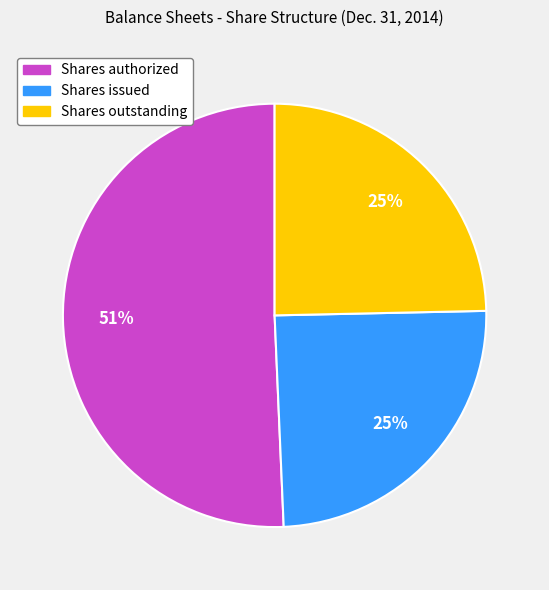

Which category has the biggest portion of the pie?

Shares authorized